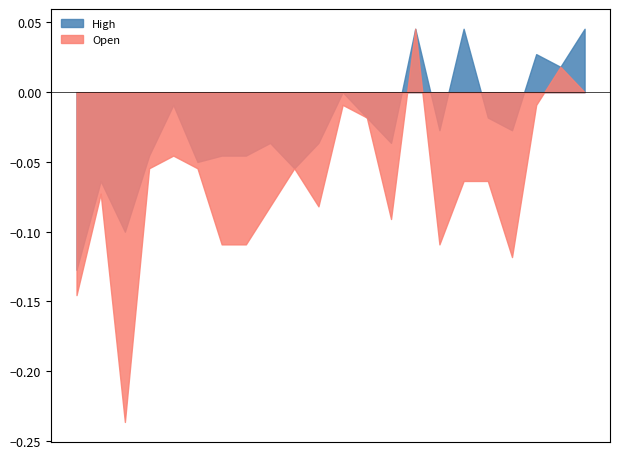

Which series has the largest range (max minus min)?

Open